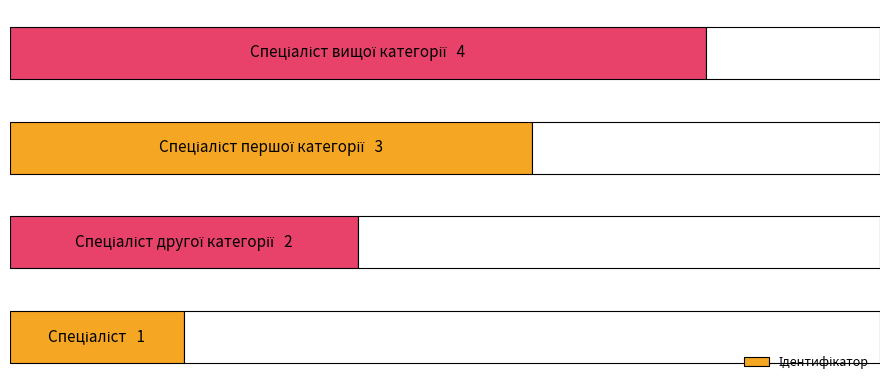

What is the value of the 1st bar from the left?

1